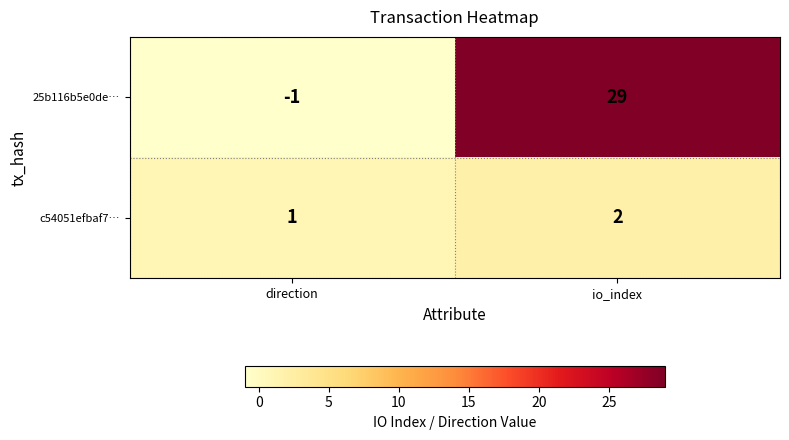

Rank the series by their average value, from highest to lowest.

25b116b5e0de…, c54051efbaf7…